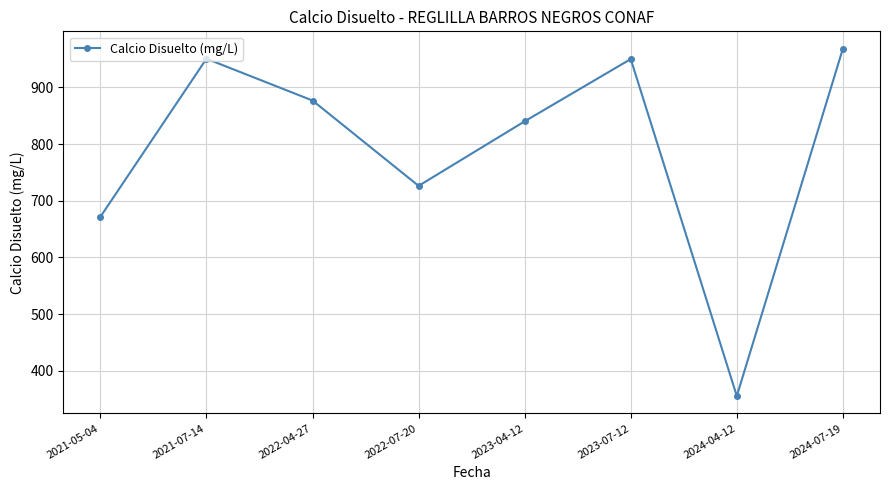

At which category does the data reach its first local peak?

2021-07-14